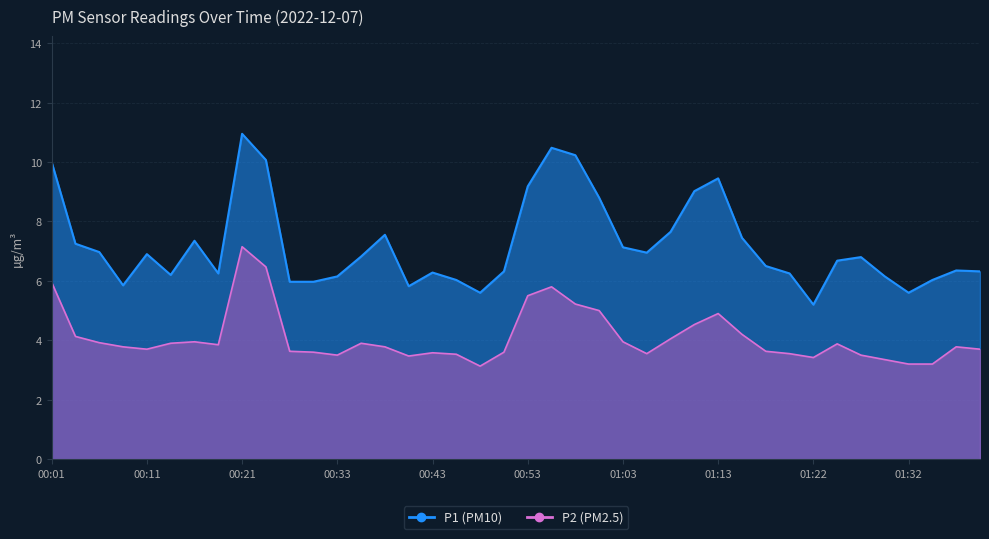

What is the label of the 18th point from the left?

00:46